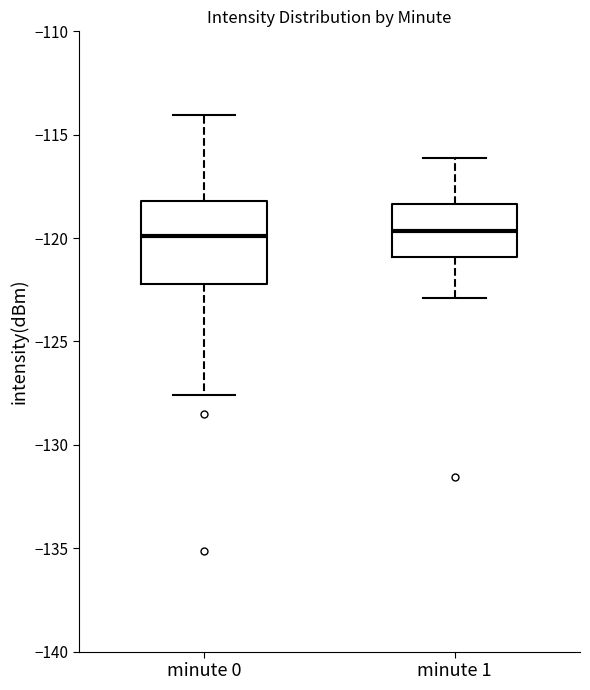

Reading left to right, transcribe this box plot: for each box, give where its median line is, the range the box spans, and where its two whiskers end, as read against the y-axis. The values are not printed on the chart, so give them approximately, as read against the axis.

minute 0: median -120.0, box -122.0 to -118.0, whiskers -127.5 to -114.0
minute 1: median -119.5, box -121.0 to -118.5, whiskers -123.0 to -116.0